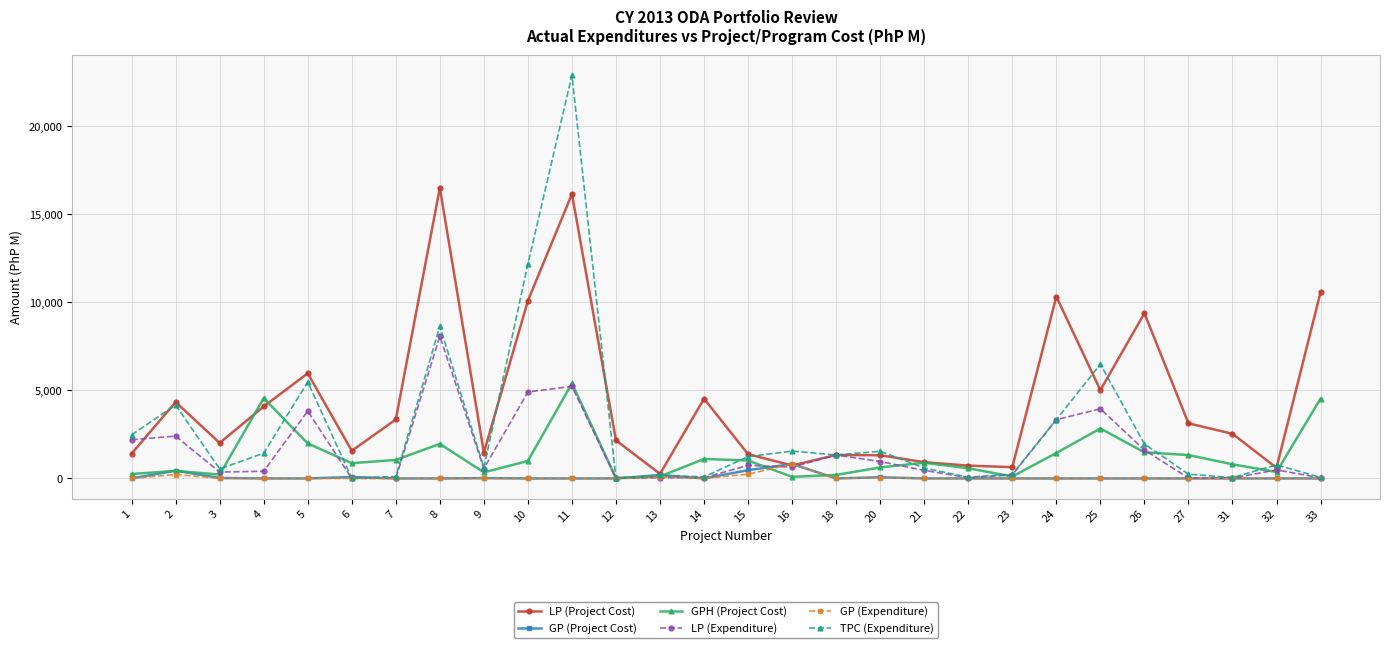

Count the number of categories in the chart.

28